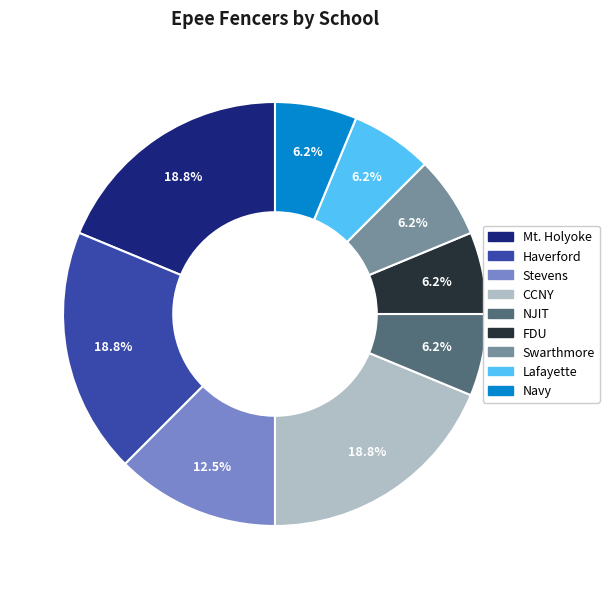

To the nearest percent, what percentage of the pie is Mt. Holyoke?

19%